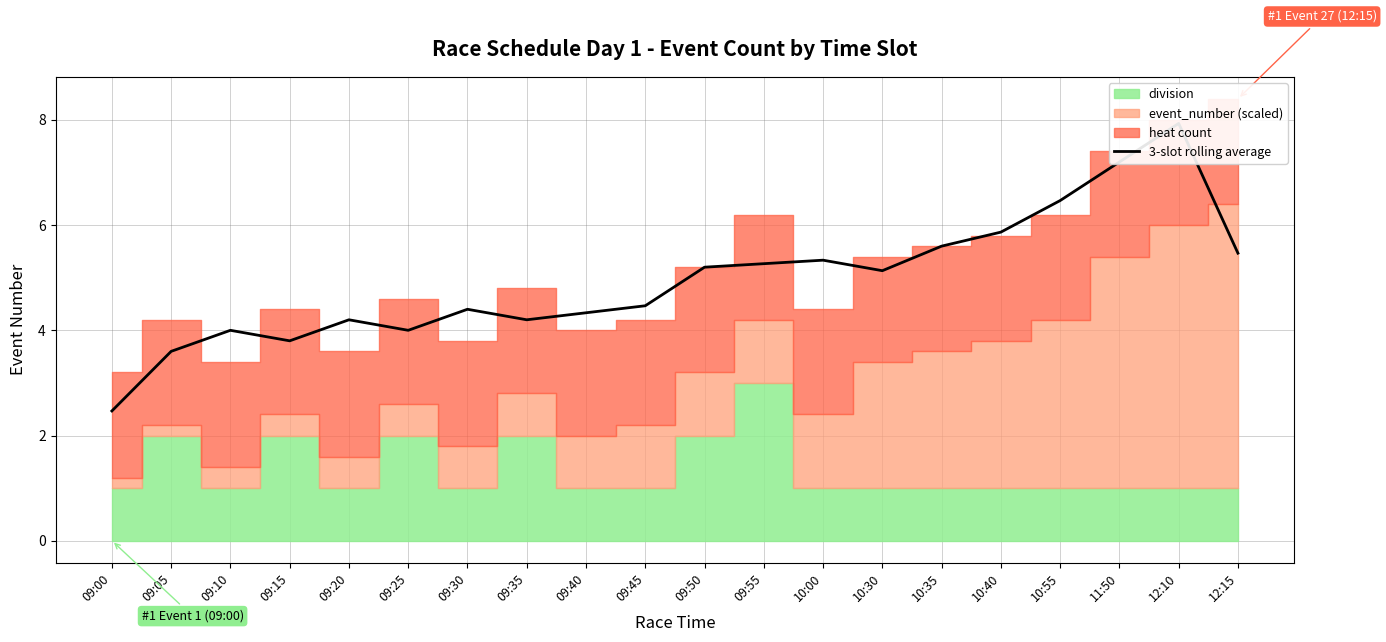

Reading left to right, what are all the values shown in this chart?

09:00=2.5	09:05=3.6	09:10=4.0	09:15=3.8	09:20=4.2	09:25=4.0	09:30=4.4	09:35=4.2	09:40=4.3	09:45=4.5	09:50=5.2	09:55=5.3	10:00=5.3	10:30=5.1	10:35=5.6	10:40=5.9	10:55=6.5	11:50=7.2	12:10=7.9	12:15=5.5